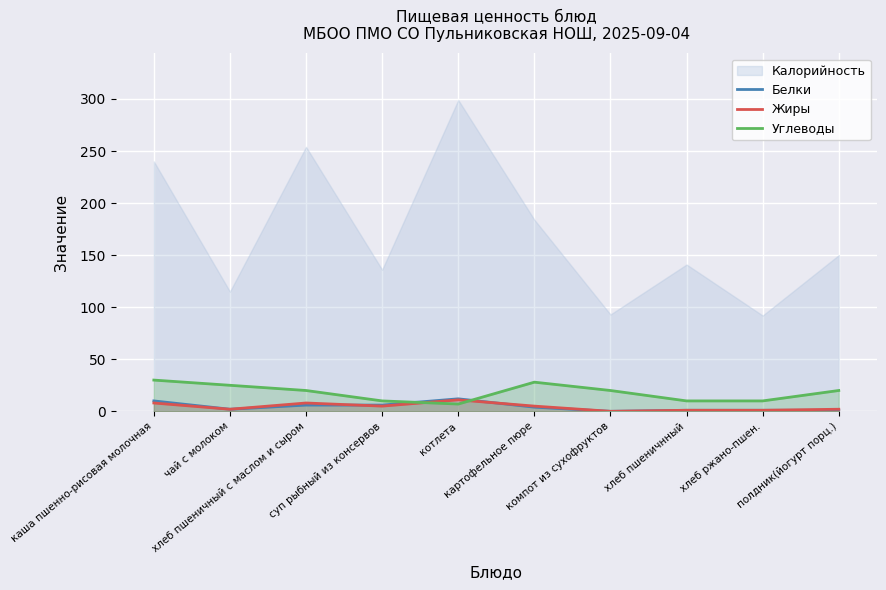

What is the highest value of the Белки series?

12